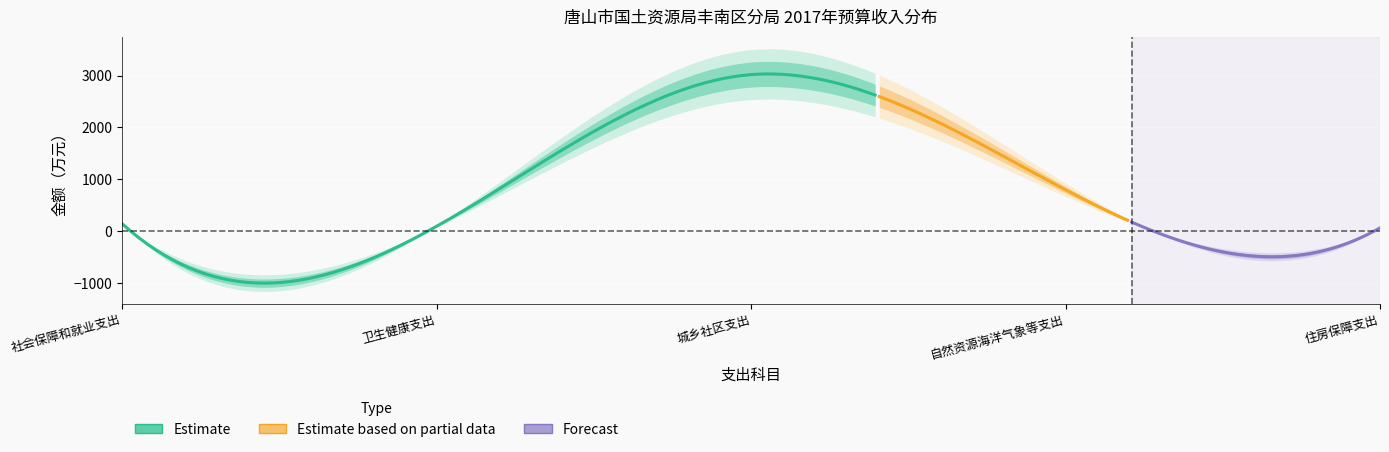

What is the greatest value displayed?

3020.0